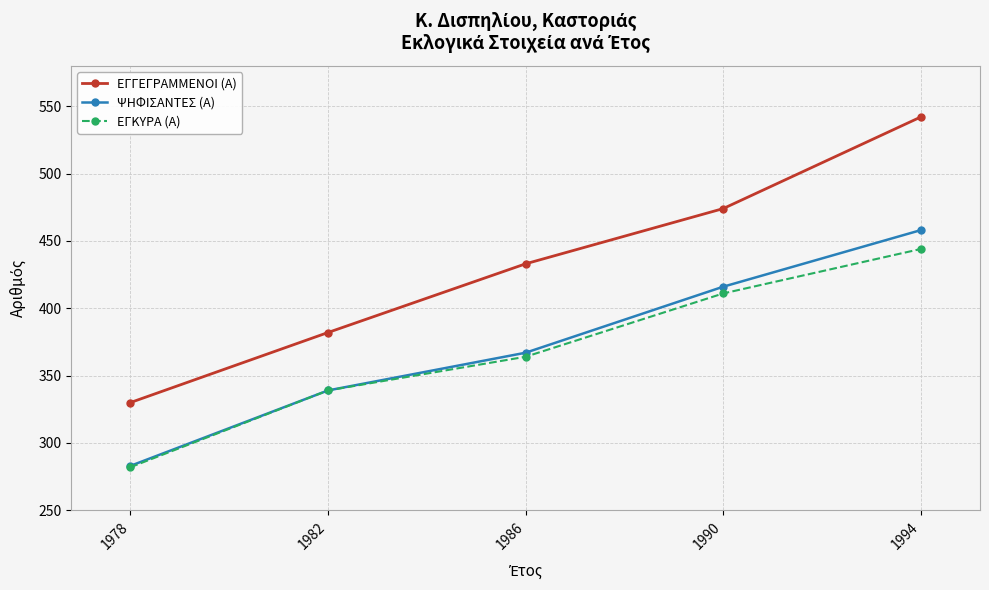

What is the difference between the second highest and second lowest values in the ΕΓΚΥΡΑ (Α) series?

72